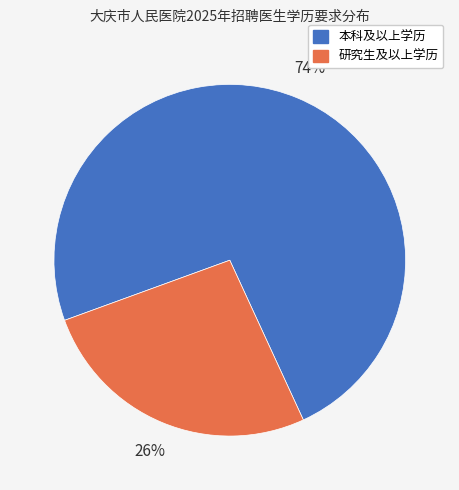

What is the ratio of the value at 研究生及以上学历 to the value at 本科及以上学历?

0.4